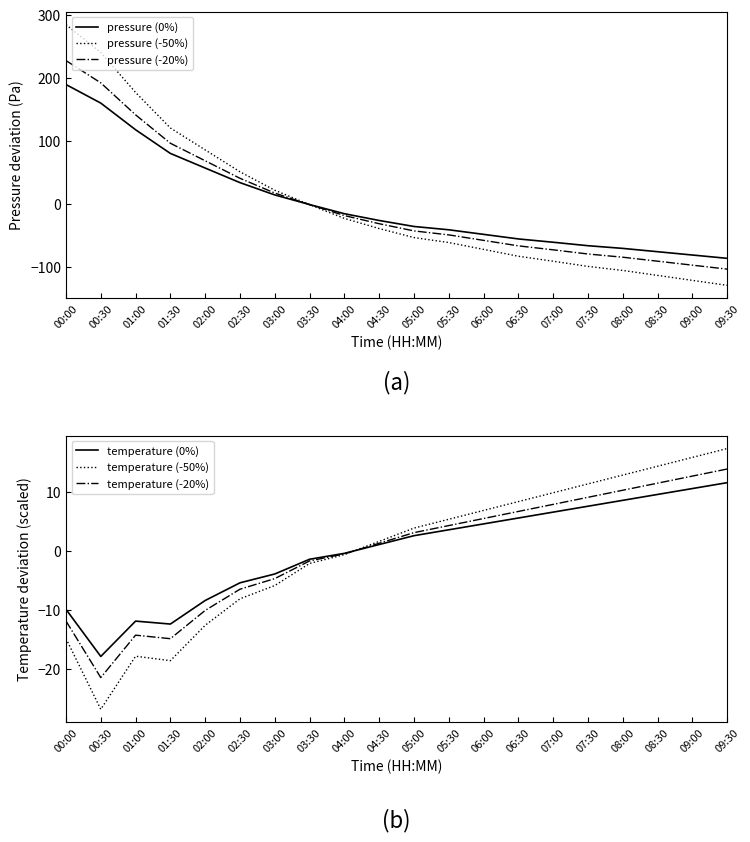

Read the pressure (-20%) value at 09:00.

-96.5